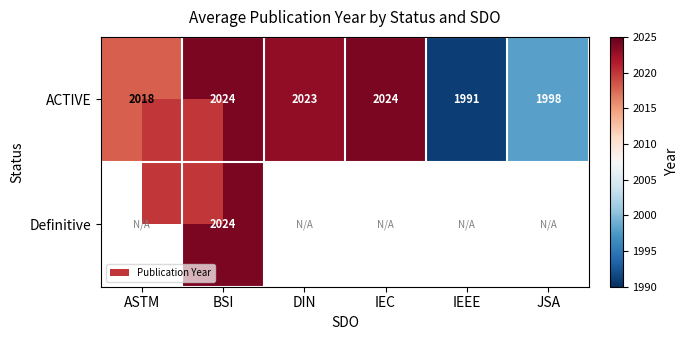

What is the difference between the second highest and minimum values in the ACTIVE series?

33